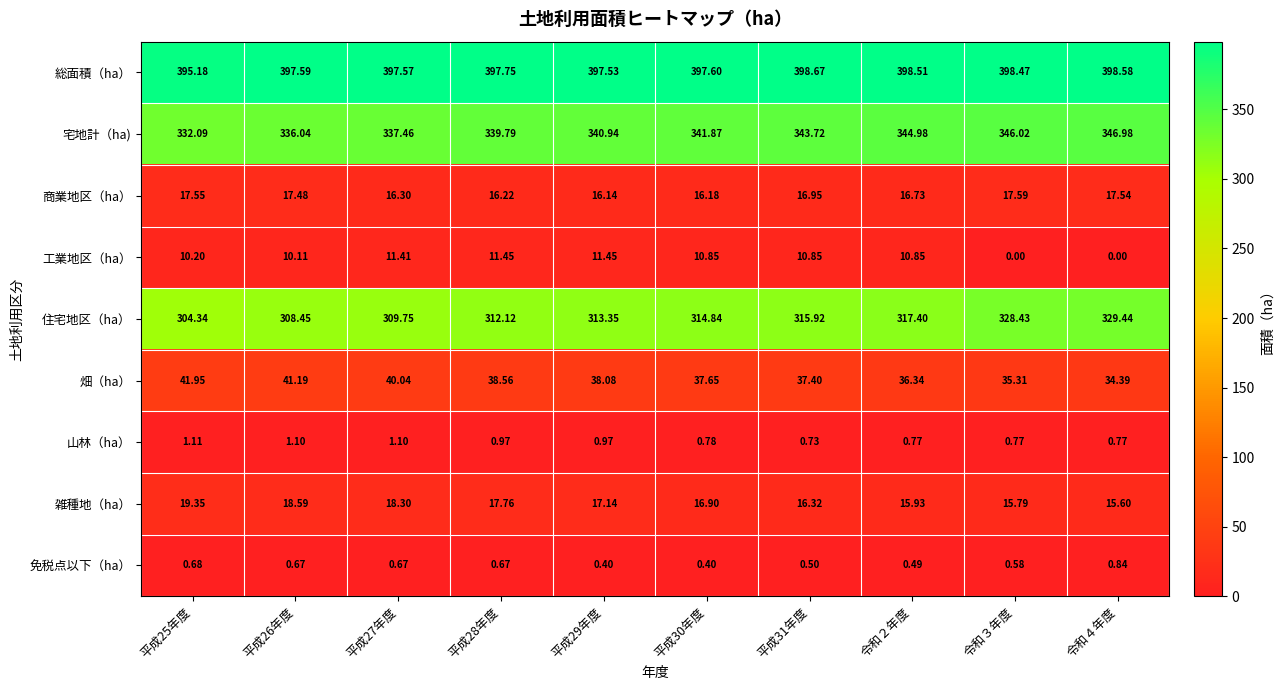

What is the total value across all series at 令和２年度?

1142.0